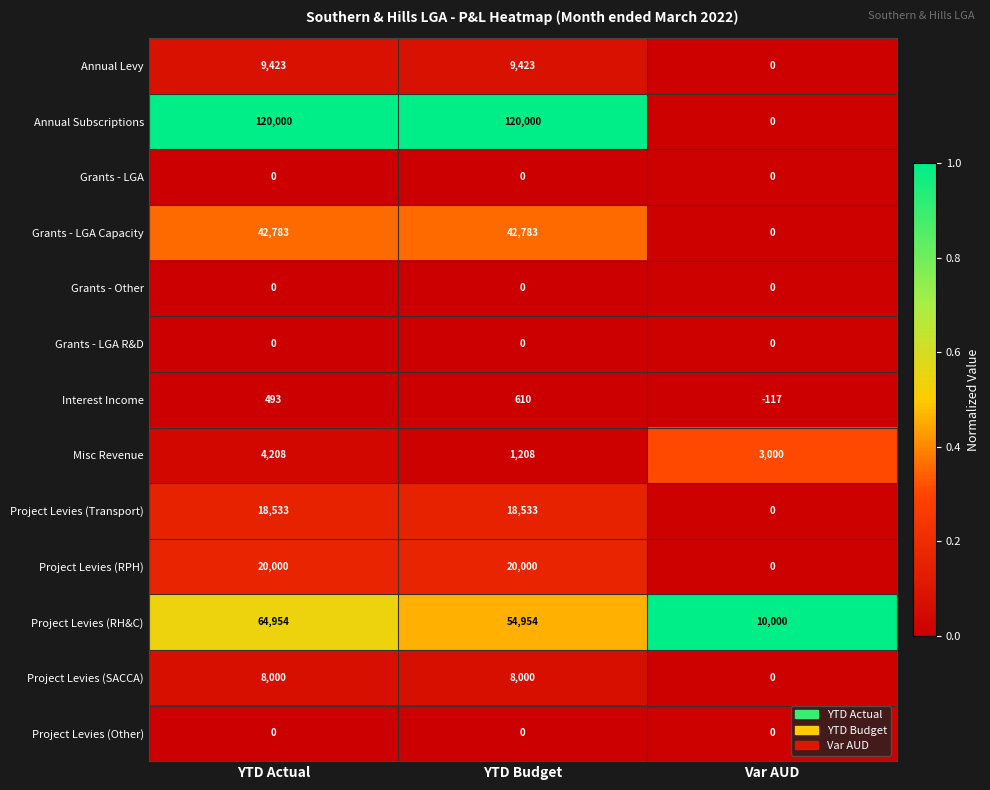

At which label is Grants - LGA Capacity closest to 21391?

Var AUD